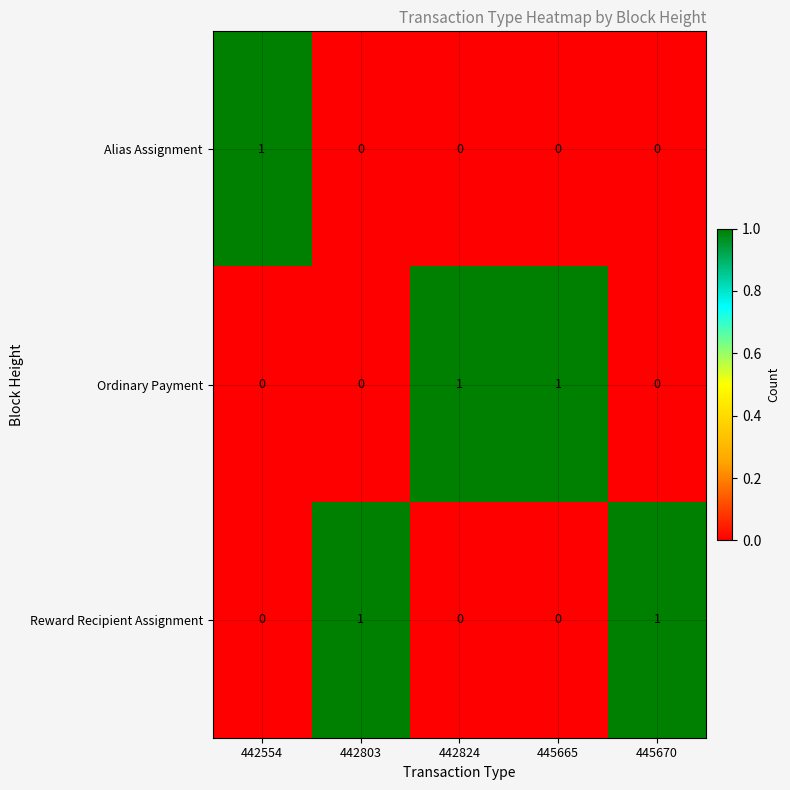

How many Ordinary Payment values are between 0 and 1?

5